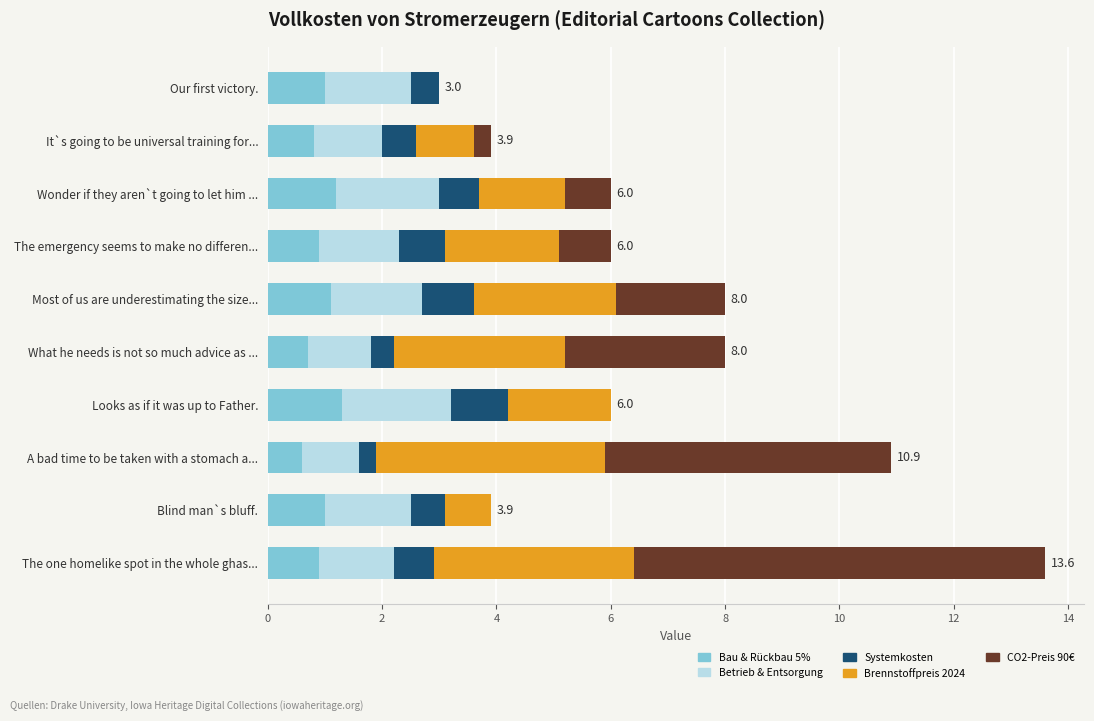

At which category is the sum across all series the highest?

The one homelike spot in the whole ghas...